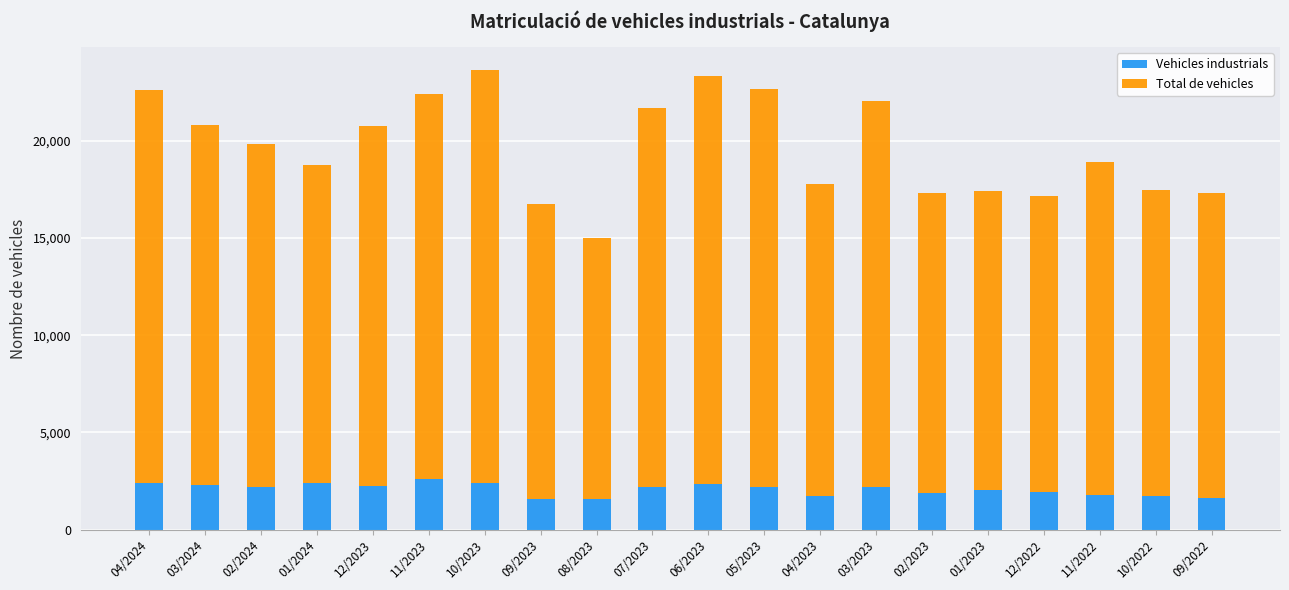

What is the average value of the Vehicles industrials series?

2069